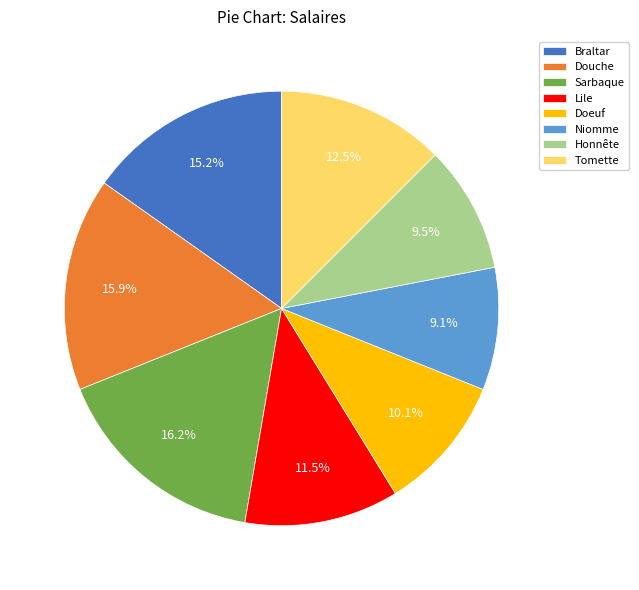

To the nearest percent, what is the combined percentage of Niomme and Doeuf?

19%